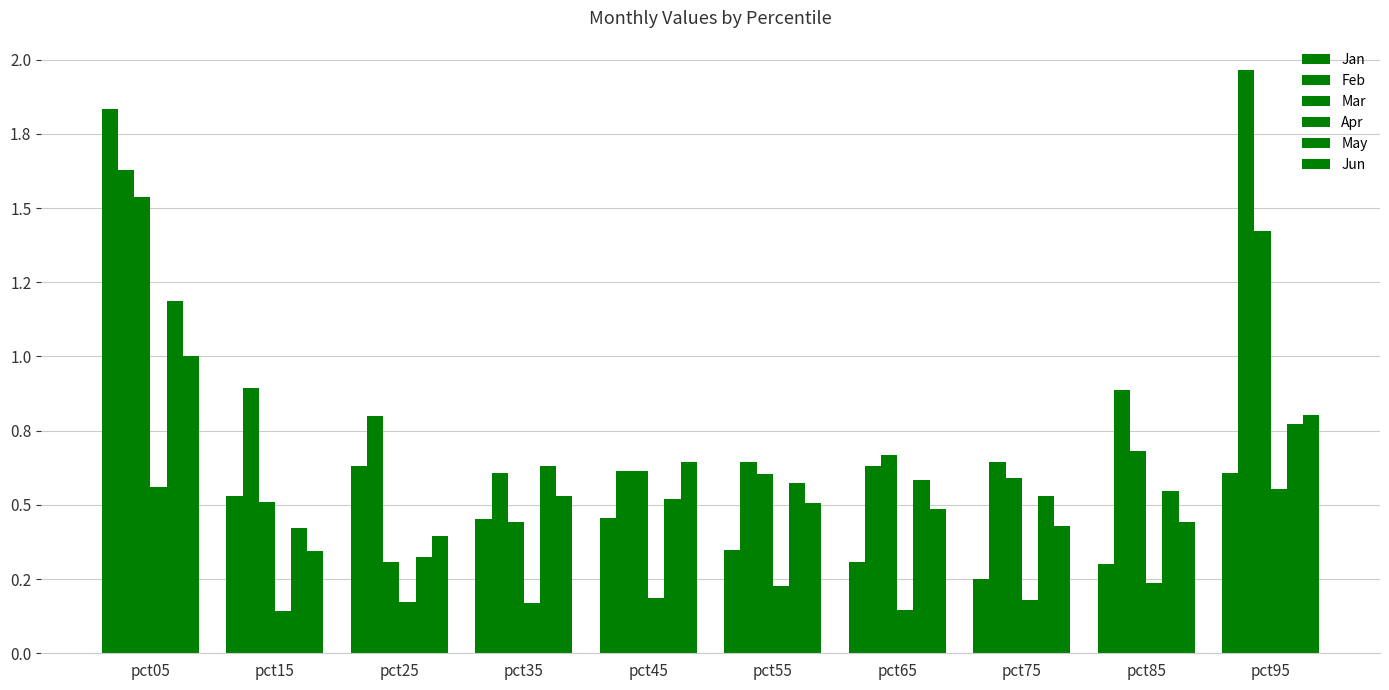

What is the difference between the highest and lowest values at pct15?

0.8